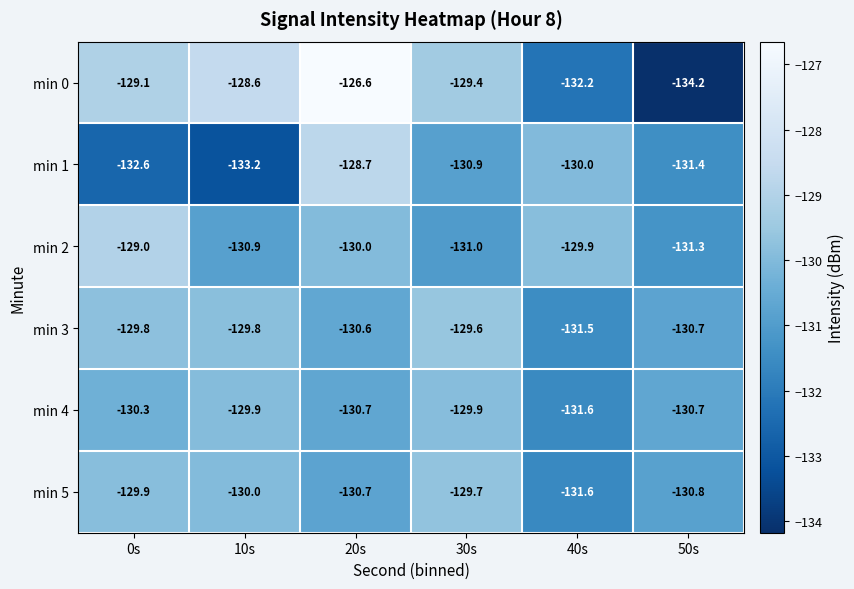

At which label is min 0 closest to -130?

30s